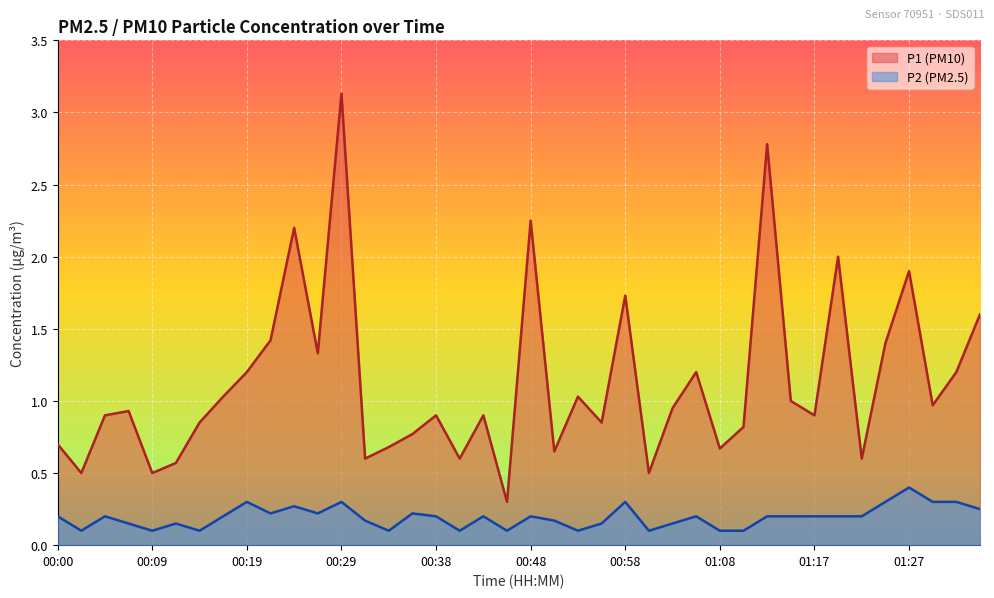

What are all the series names shown in the legend?

P1 (PM10), P2 (PM2.5)